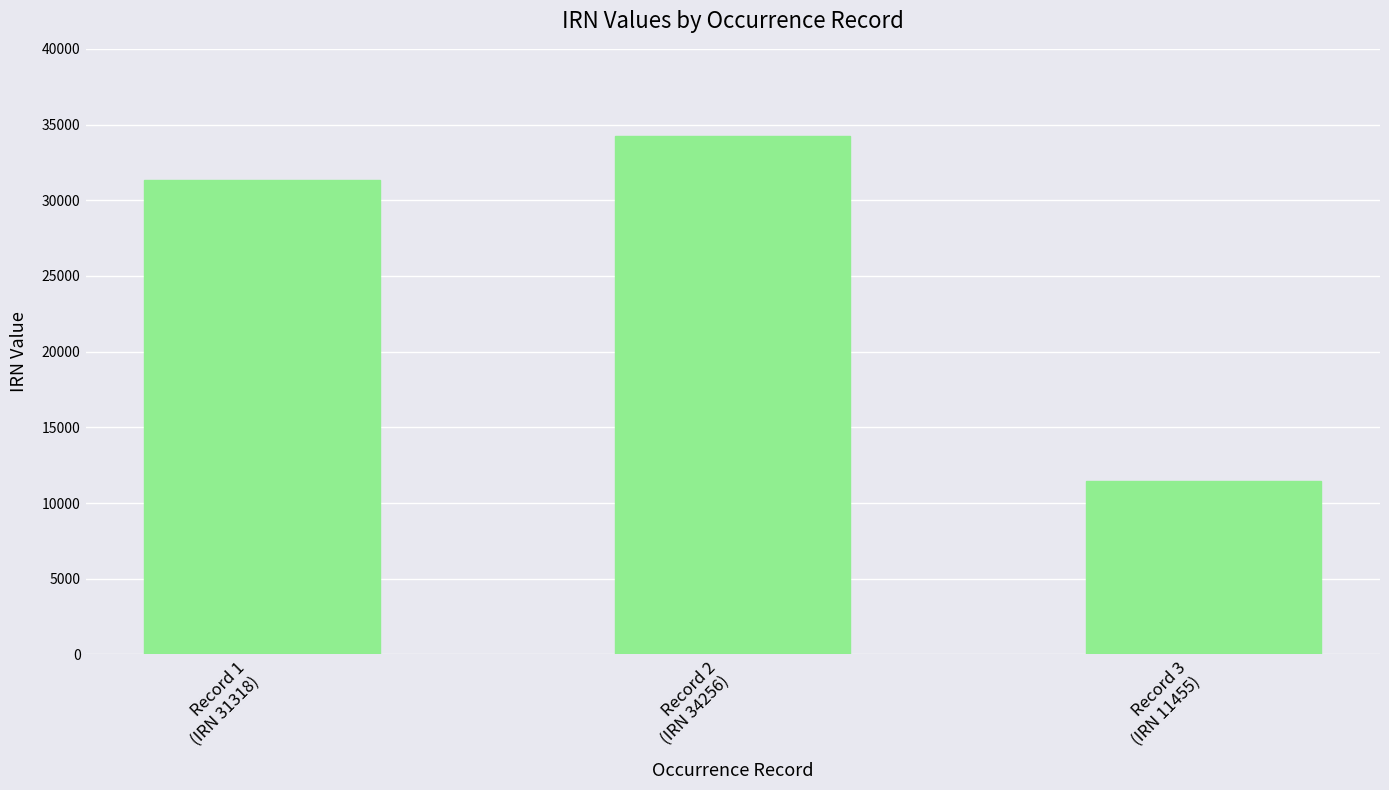

What is the value of the 1st bar from the left?

31318